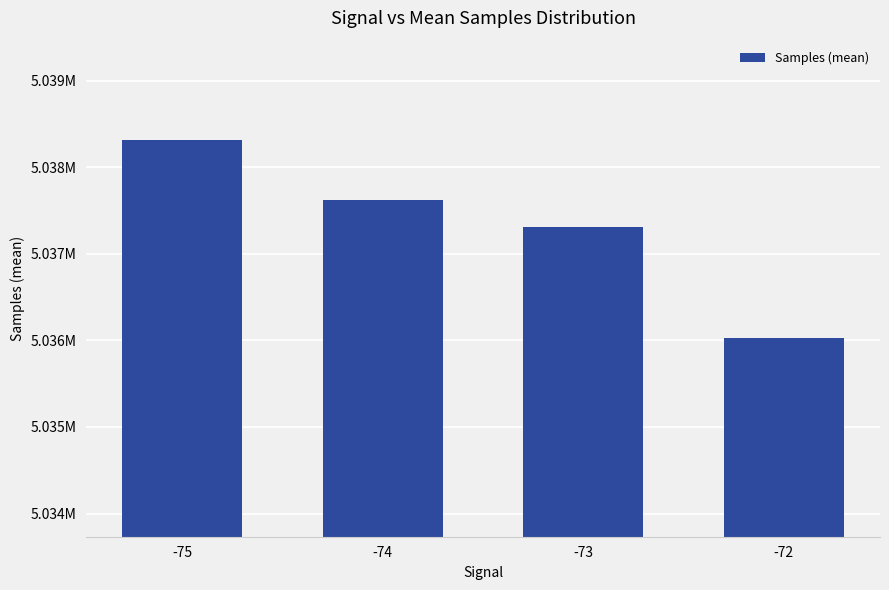

Approximately how many times larger is the value at -74 compared to -75?

1.0